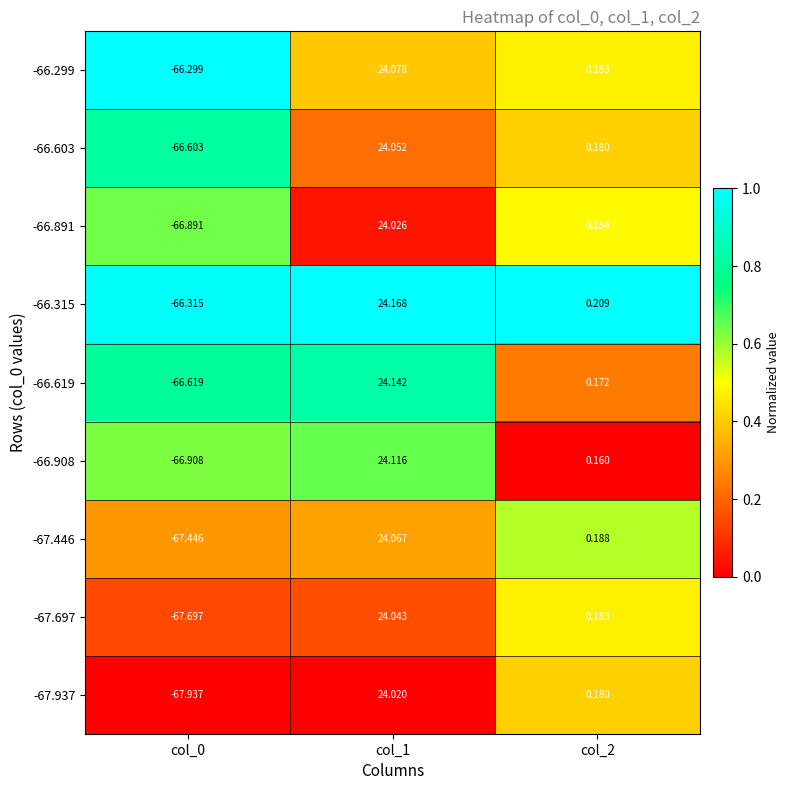

Is the value of -66.299 at col_2 greater than the value of -67.446 at col_0?

Yes